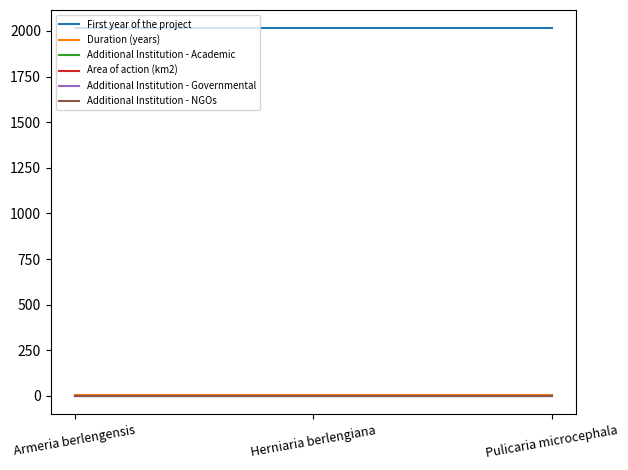

Is the value of First year of the project at Armeria berlengensis greater than the value of Additional Institution - Governmental at Armeria berlengensis?

Yes